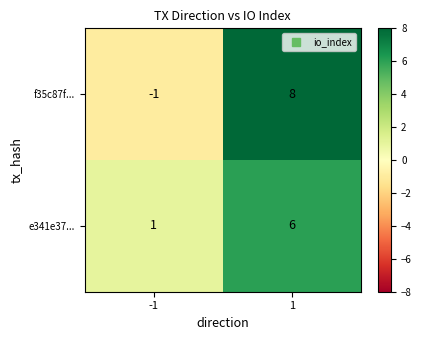

Rank the series by their maximum value, from lowest to highest.

e341e37..., f35c87f...